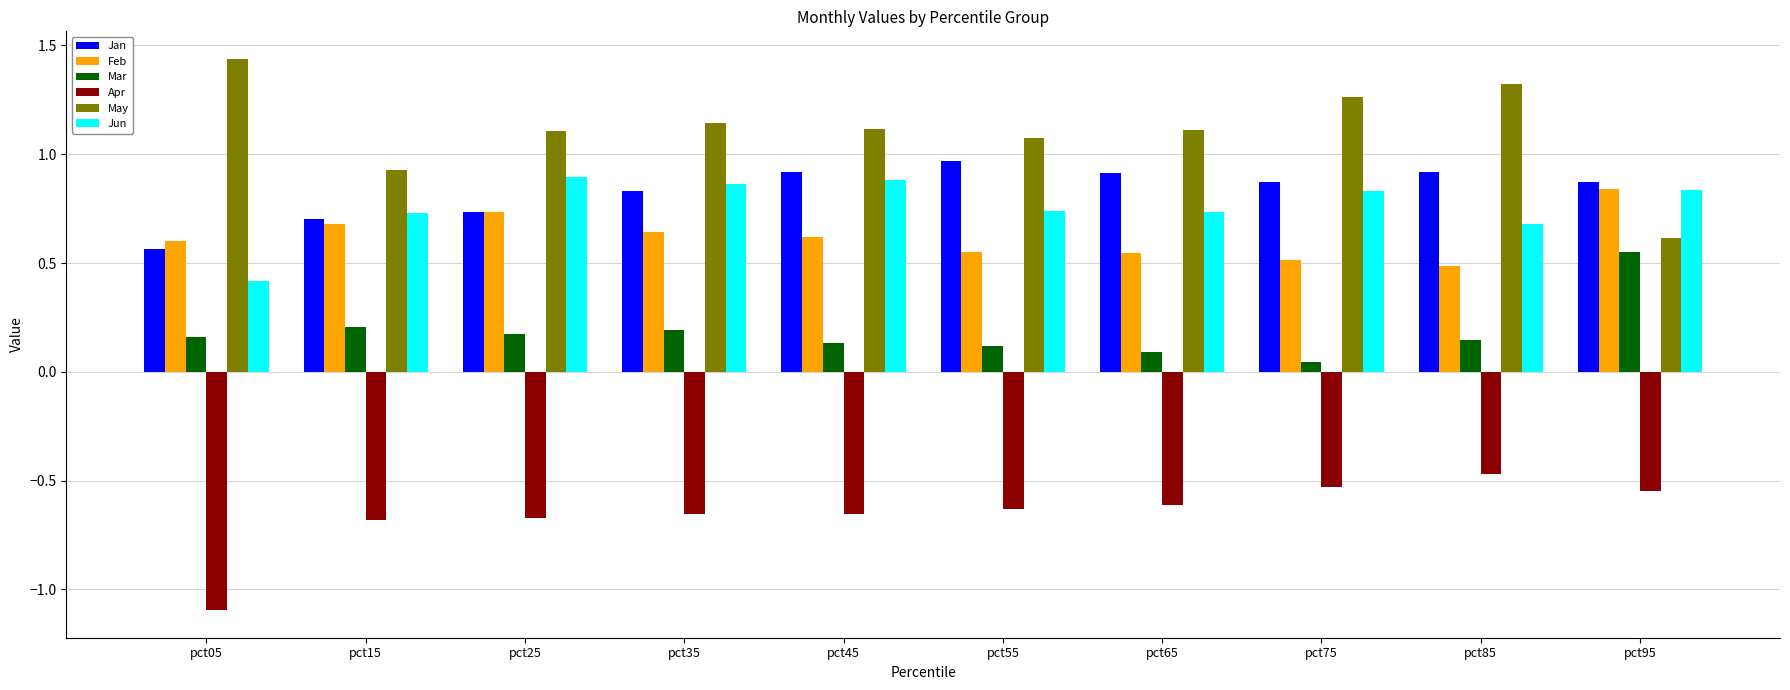

What is the smallest value displayed?

-1.1